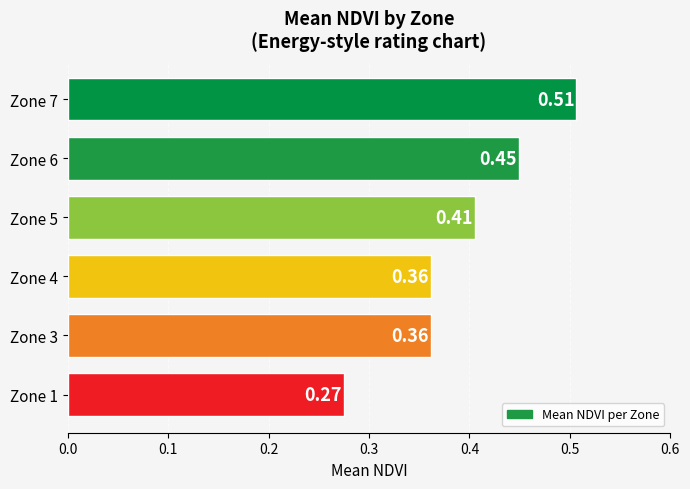

Between Zone 7 and Zone 4, which is larger?

Zone 7